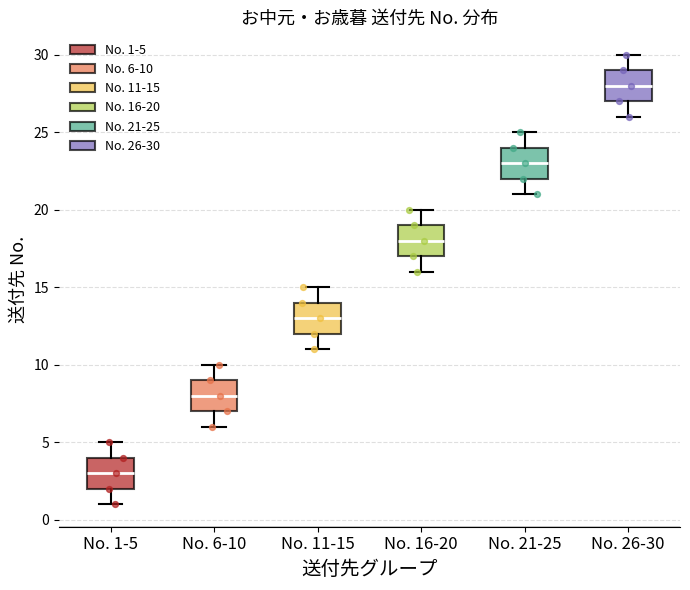

Which box's median line is the highest?

No. 26-30